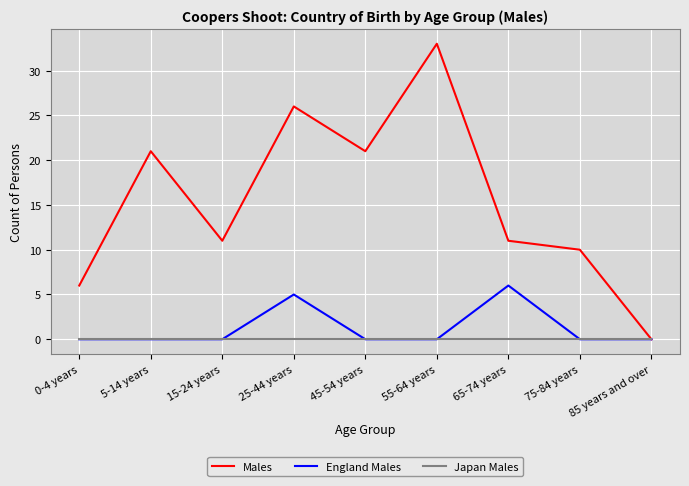

What position from the right is 65-74 years?

3